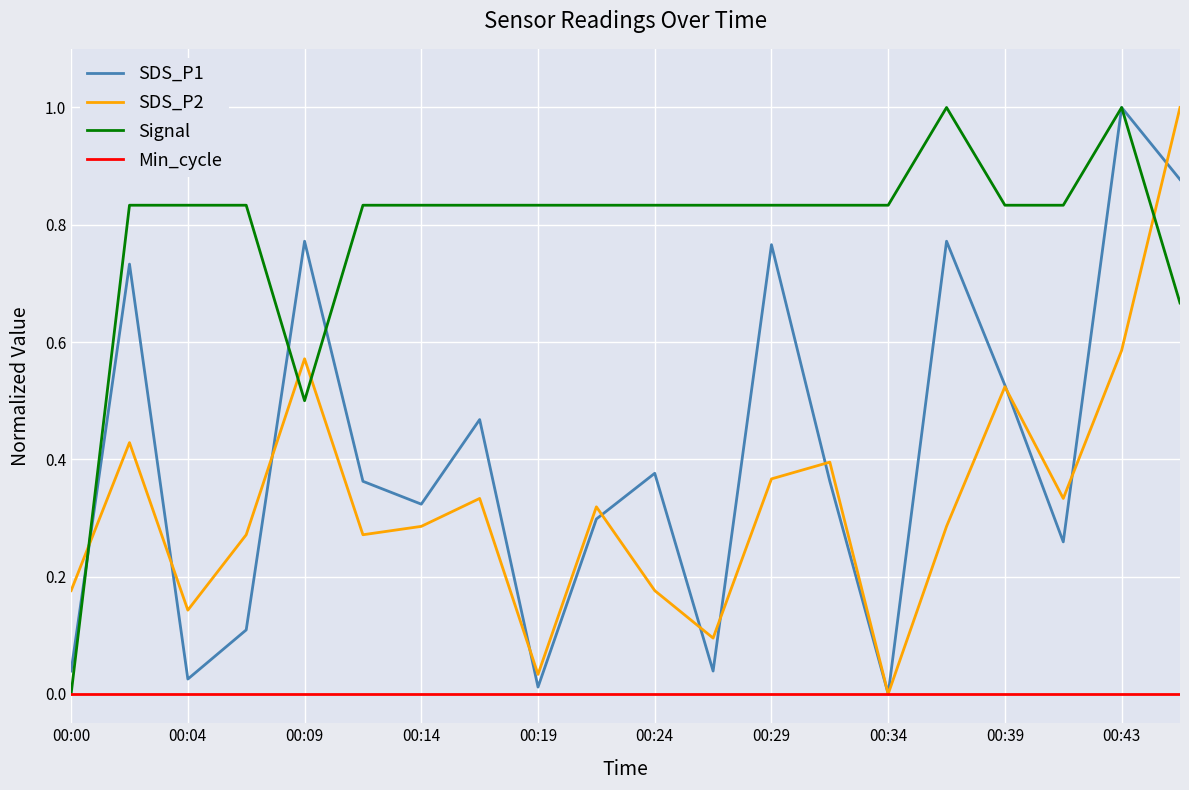

Which series has the largest total across all categories?

Signal